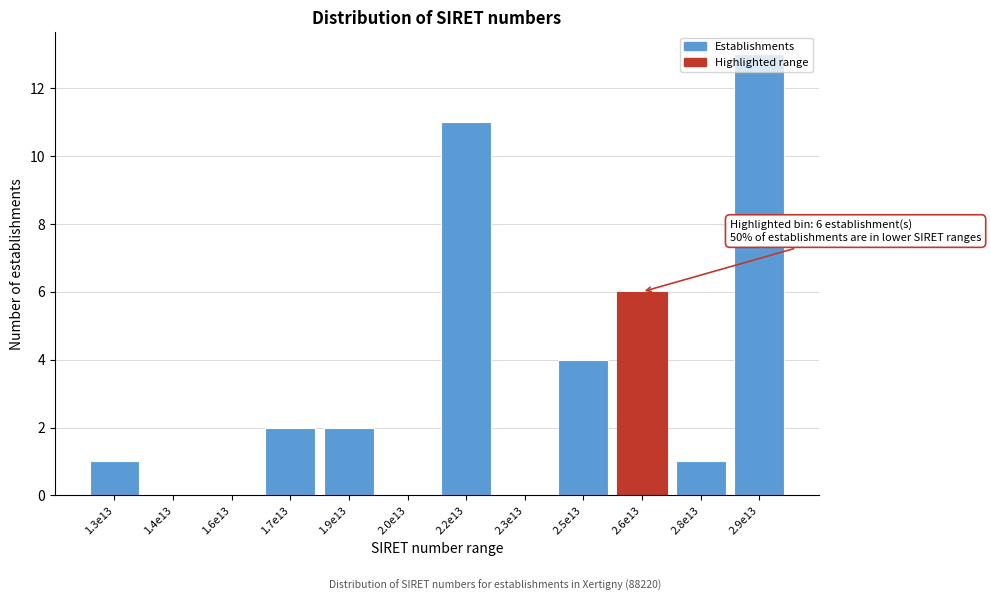

What is the sum of all values?

40